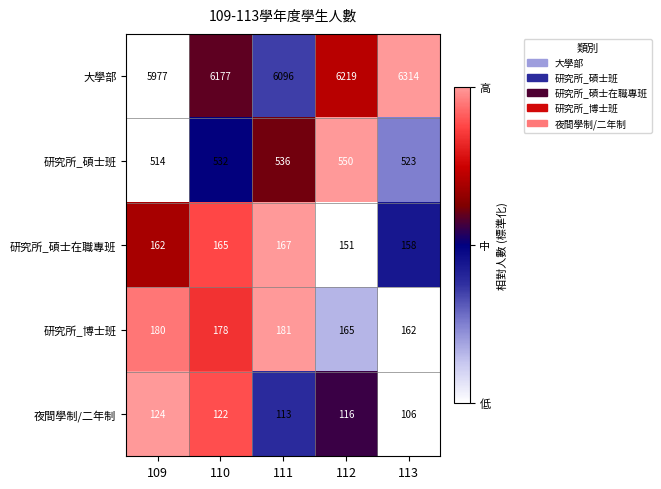

At which category is the sum across all series the highest?

113